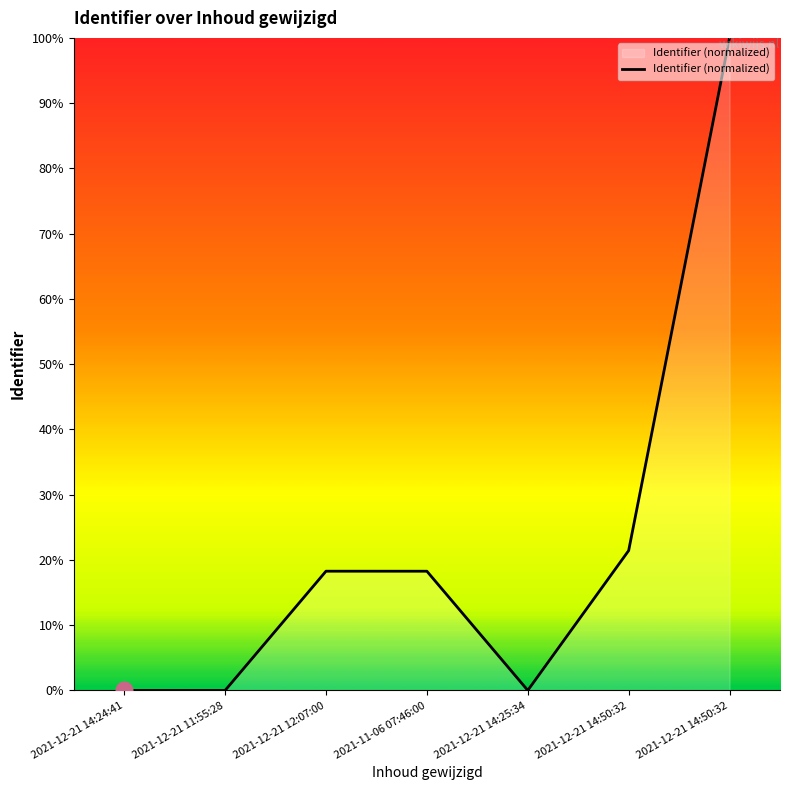

How many categories are shown in the chart?

7